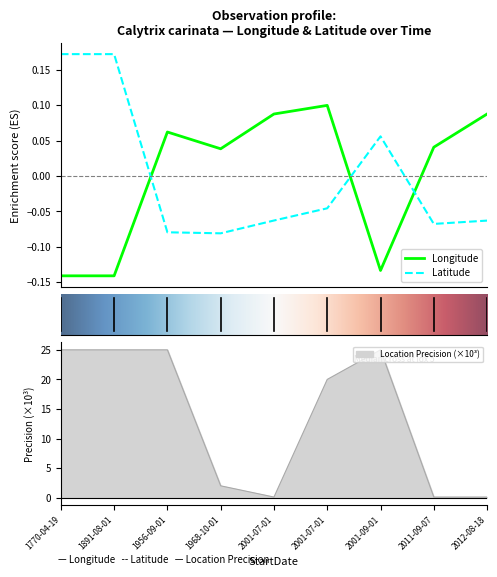

What are all the series names shown in the legend?

Longitude, Latitude, LocationPrecision